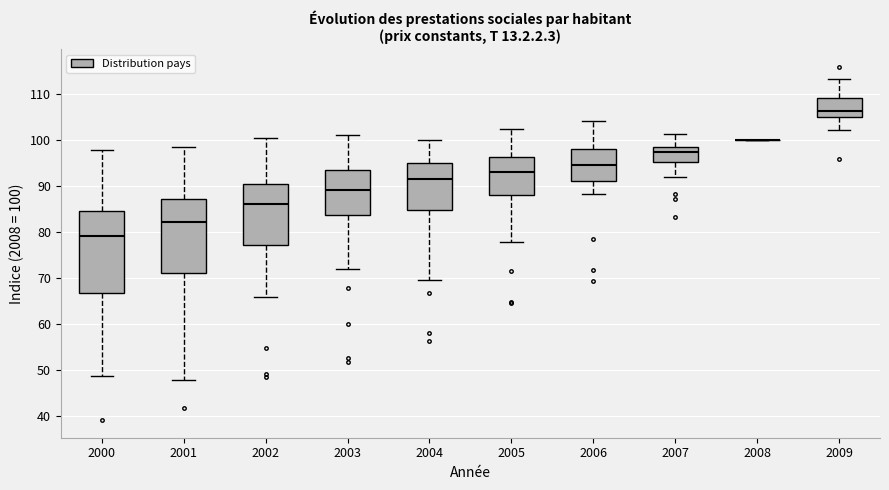

Where does the upper whisker of the box at x = 2004 end on the y-axis? The values are not printed on the chart, so give them approximately, as read against the axis.

100